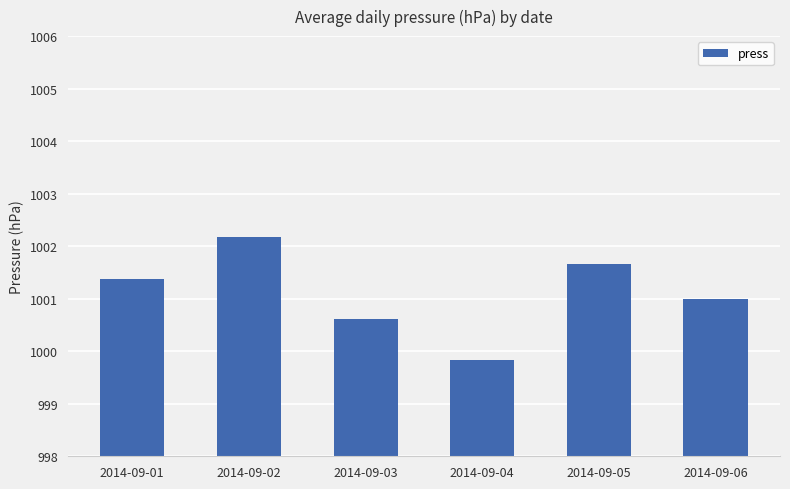

Does the chart contain stacked bars?

No